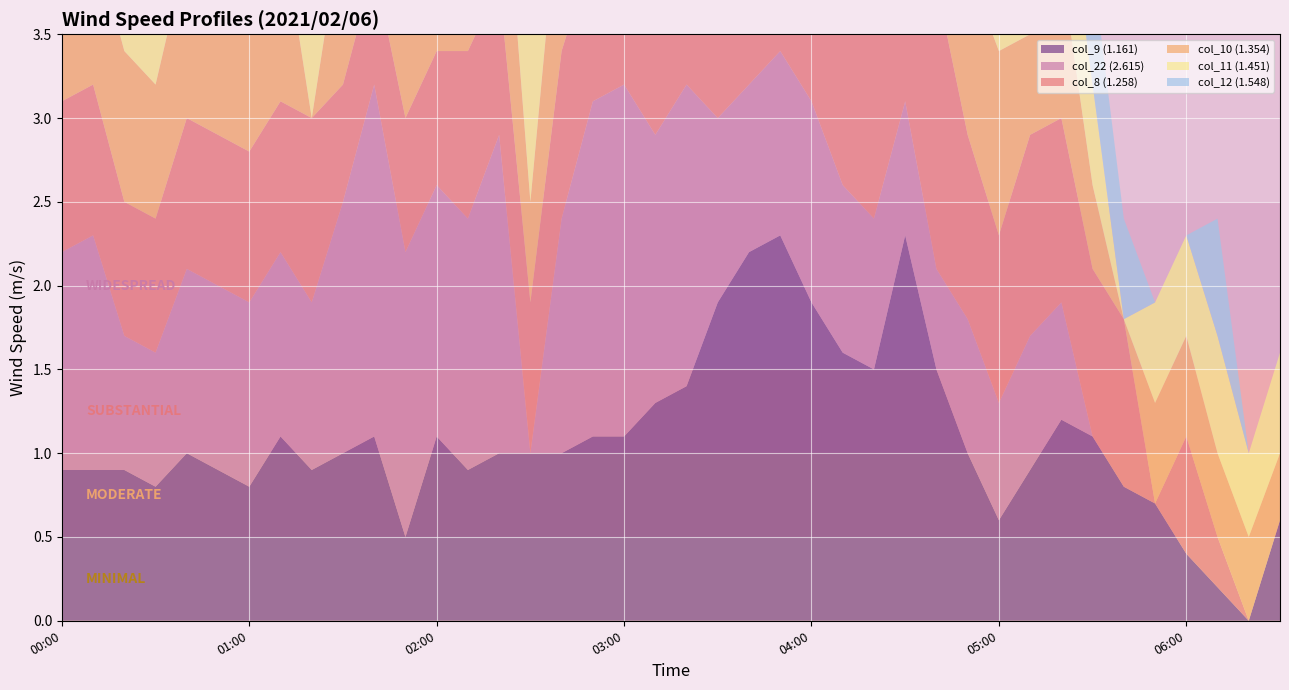

Reading right to left, list all the values displayed in this chart.

col_9 (1.161): 0.6	0.0	0.2	0.4	0.7	0.8	1.1	1.2	0.9	0.6	1.0	1.5	2.3	1.5	1.6	1.9	2.3	2.2	1.9	1.4	1.3	1.1	1.1	1.0	1.0	1.0	0.9	1.1	0.5	1.1	1.0	0.9	1.1	0.8	0.9	1.0	0.8	0.9	0.9	0.9
col_22 (2.615): 0.0	0.0	0.0	0.0	0.0	0.0	0.0	0.7	0.8	0.7	0.8	0.6	0.8	0.9	1.0	1.2	1.1	1.0	1.1	1.8	1.6	2.1	2.0	1.4	0.0	1.9	1.5	1.5	1.7	2.1	1.5	1.0	1.1	1.1	1.1	1.1	0.8	0.8	1.4	1.3
col_8 (1.258): 0.0	0.0	0.3	0.7	0.0	1.0	1.0	1.1	1.2	1.0	1.1	1.7	2.0	1.3	1.5	2.4	2.1	1.9	1.8	1.1	1.1	1.0	0.9	1.0	0.9	0.9	1.0	0.8	0.8	0.7	0.7	1.1	0.9	0.9	0.9	0.9	0.8	0.8	0.9	0.9
col_10 (1.354): 0.4	0.5	0.5	0.6	0.6	0.0	0.5	0.9	0.6	1.1	1.0	1.4	1.9	2.0	1.6	2.1	2.0	2.2	1.9	1.6	1.1	1.3	1.4	1.1	0.6	1.1	1.0	0.7	1.0	1.0	1.0	0.0	1.1	0.8	0.9	1.0	0.8	0.9	0.9	0.9
col_11 (1.451): 0.6	0.5	0.7	0.6	0.6	0.0	0.6	0.7	0.9	1.1	1.2	1.0	1.6	2.2	1.6	2.1	1.7	2.2	2.0	1.7	1.1	1.3	1.5	1.1	1.0	1.1	1.0	0.7	1.0	1.0	1.0	1.0	0.0	0.3	0.0	1.0	0.9	1.0	0.9	1.1
col_12 (1.548): 0.0	0.0	0.7	0.0	0.0	0.6	0.7	0.7	0.9	1.1	1.1	0.8	1.1	1.8	1.9	2.0	1.8	2.4	2.0	1.7	1.2	1.8	1.5	1.1	1.0	0.9	1.0	1.0	1.0	0.9	1.2	1.1	1.0	1.0	1.2	0.0	1.1	0.0	1.0	0.0